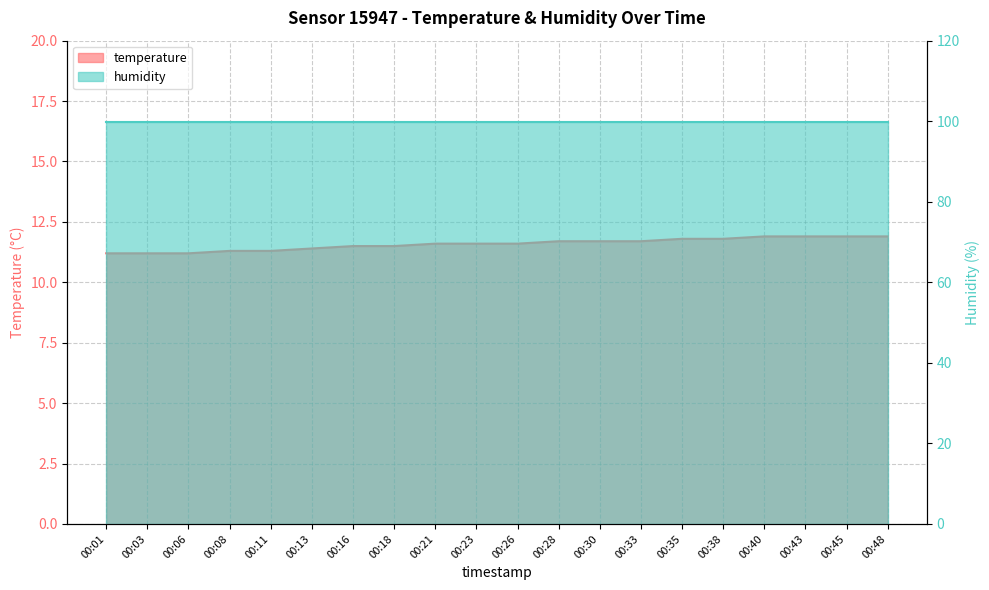

Rank the categories by value from lowest to highest.

00:01, 00:03, 00:06, 00:08, 00:11, 00:13, 00:16, 00:18, 00:21, 00:23, 00:26, 00:28, 00:30, 00:33, 00:35, 00:38, 00:40, 00:43, 00:45, 00:48